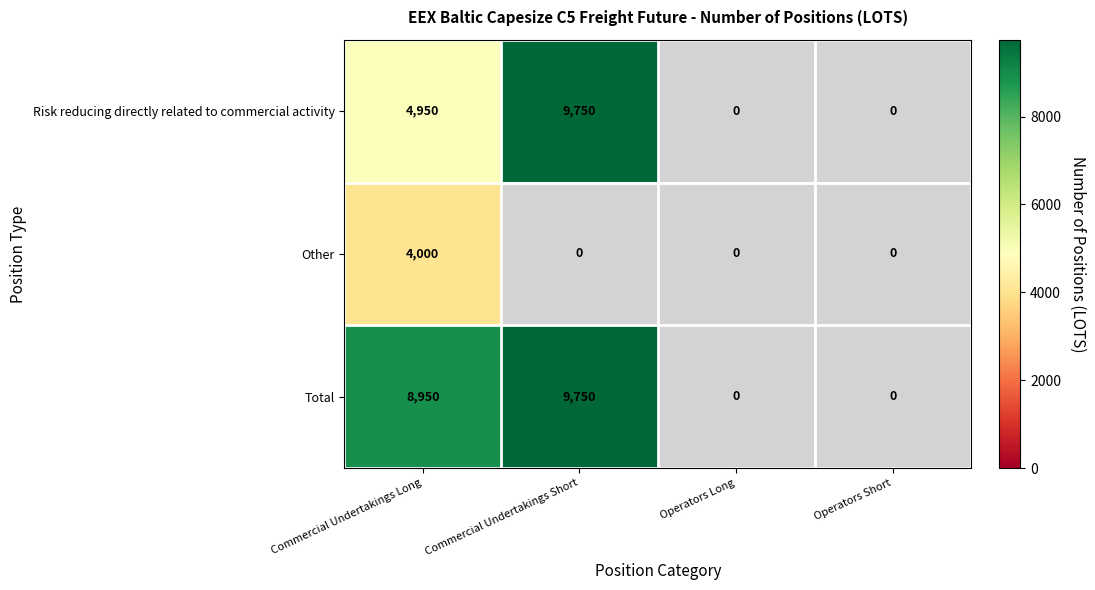

At Commercial Undertakings Long, list the series in order from largest to smallest.

Total, Risk reducing directly related to commercial activity, Other